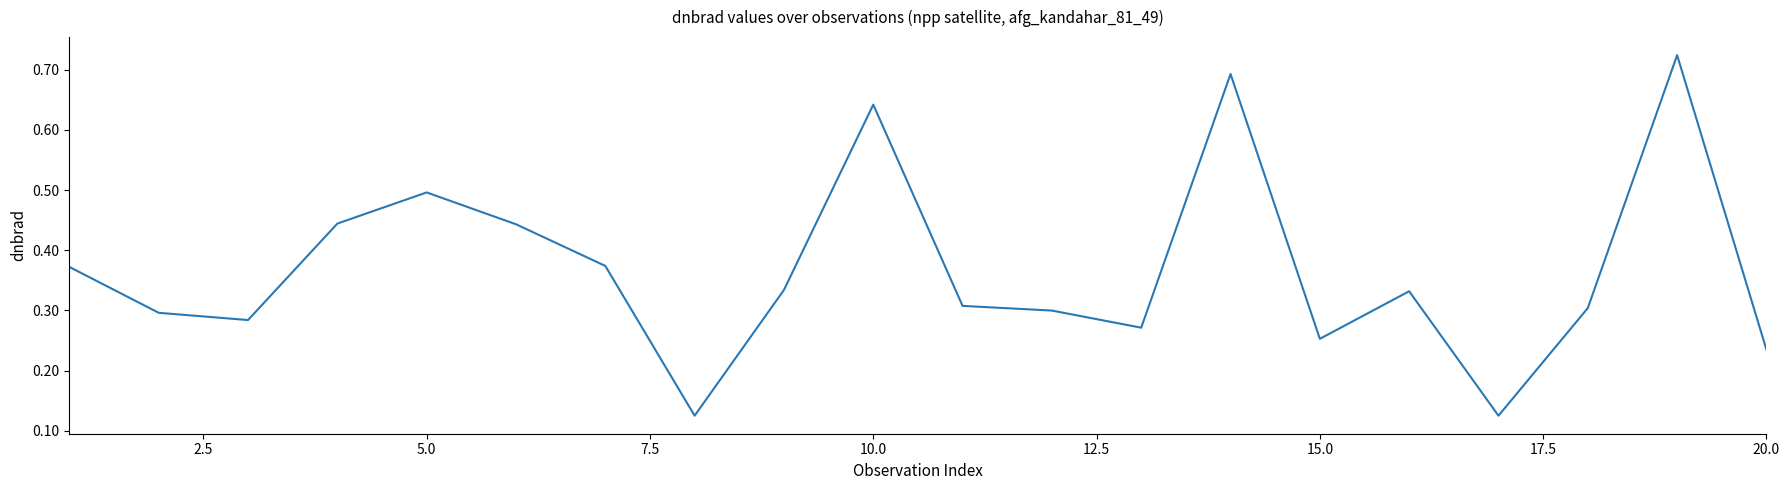

Count the number of data series in this chart.

1